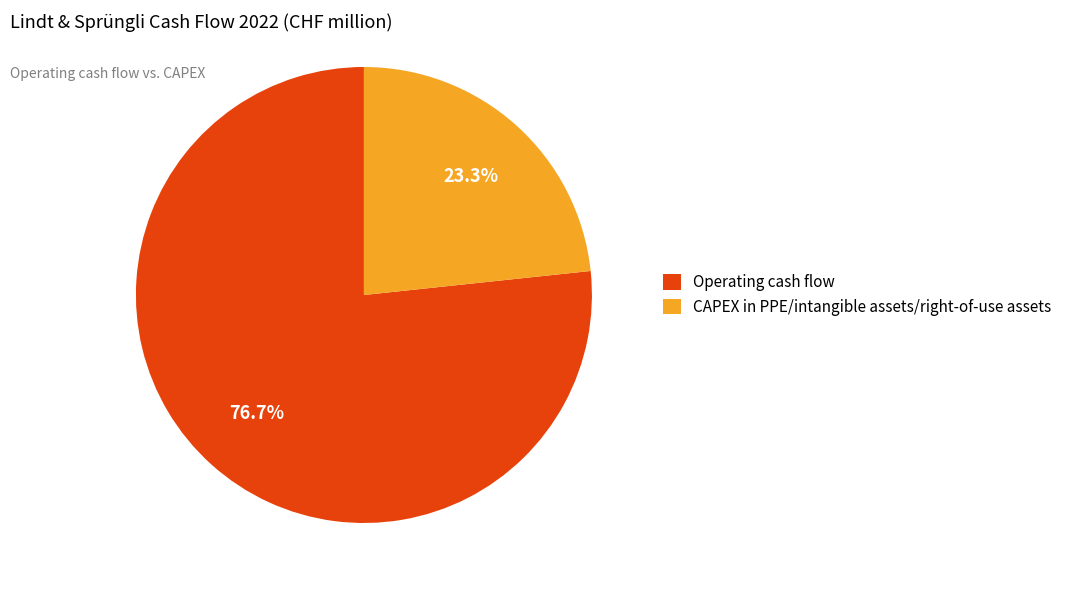

Which category has the biggest portion of the pie?

Operating cash flow